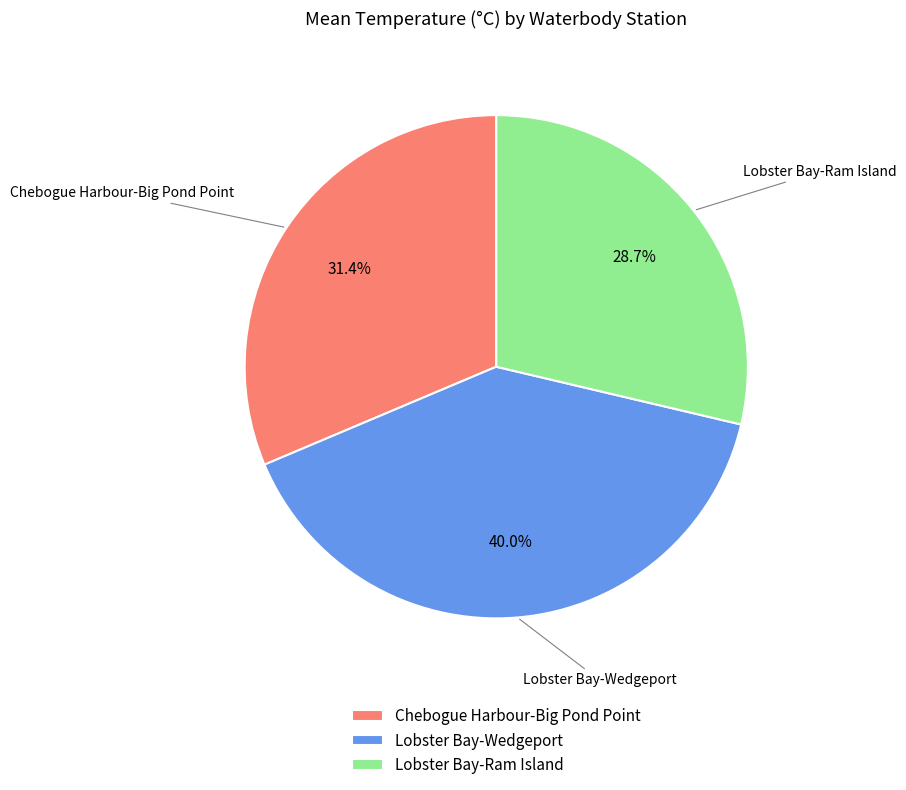

Count the number of slices in the pie.

3